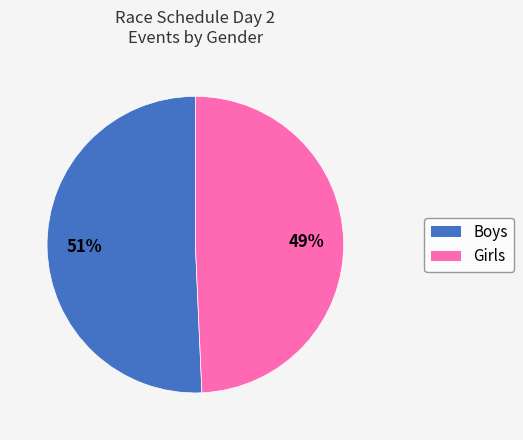

What is the largest slice in the pie chart?

Boys